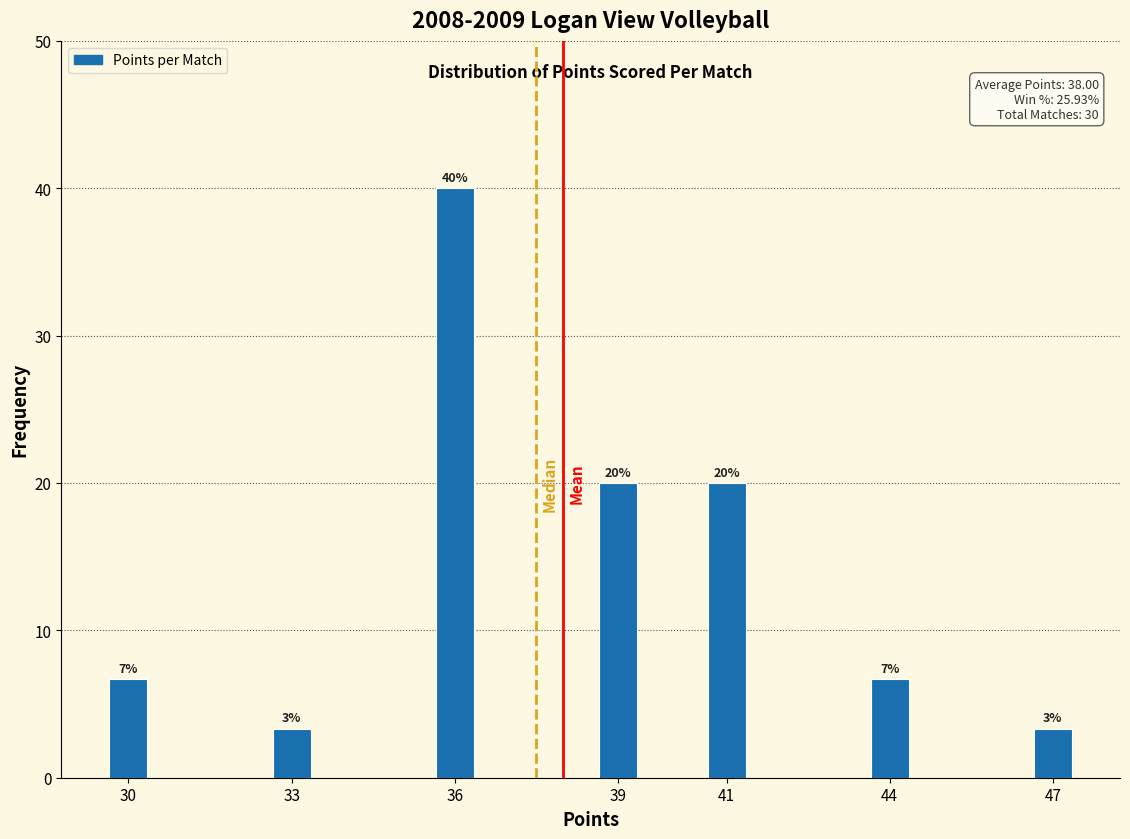

How many bars are there in total?

7